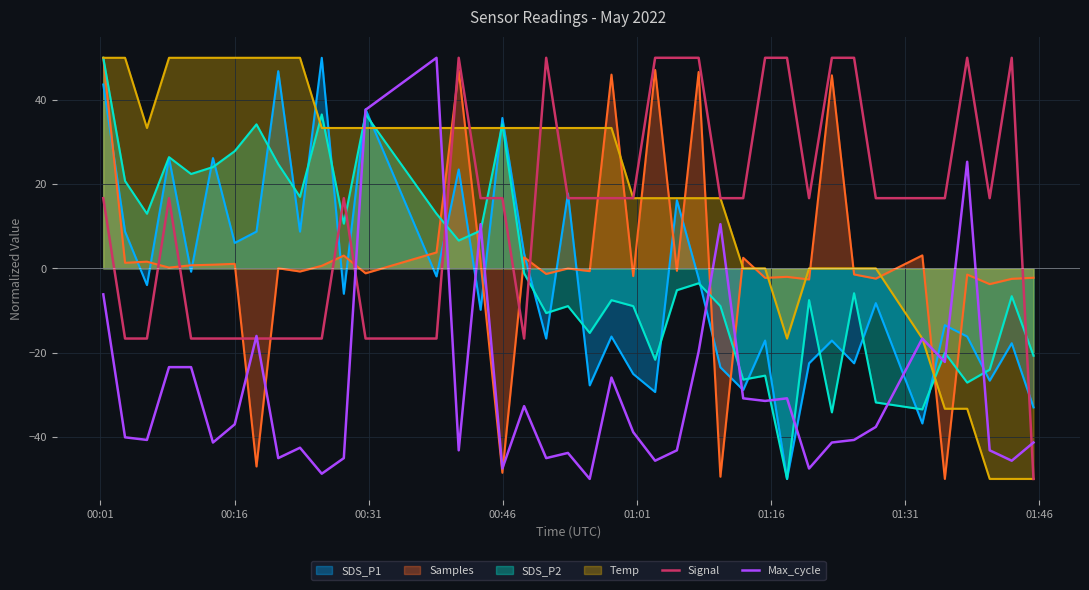

What is the smallest value displayed?

-50.0